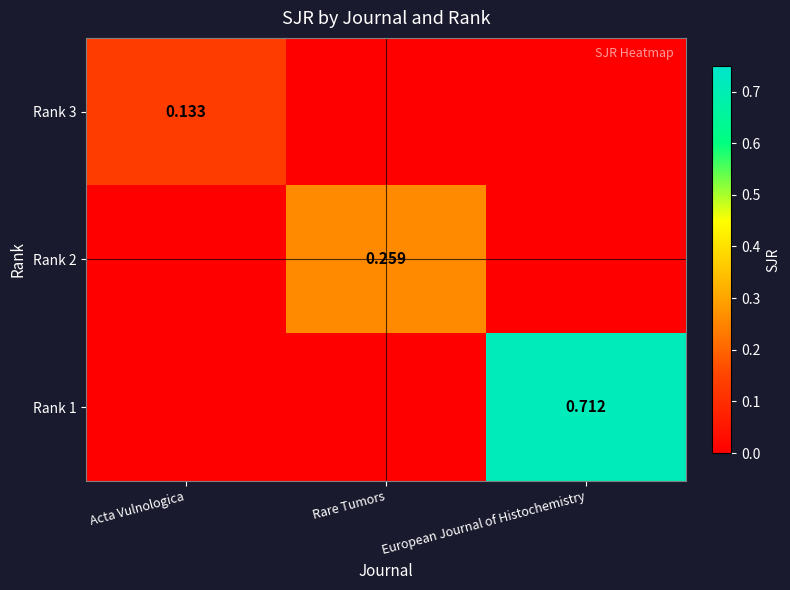

The Rank 2 series shows 0.1 at European Journal of Histochemistry. True or false?

False